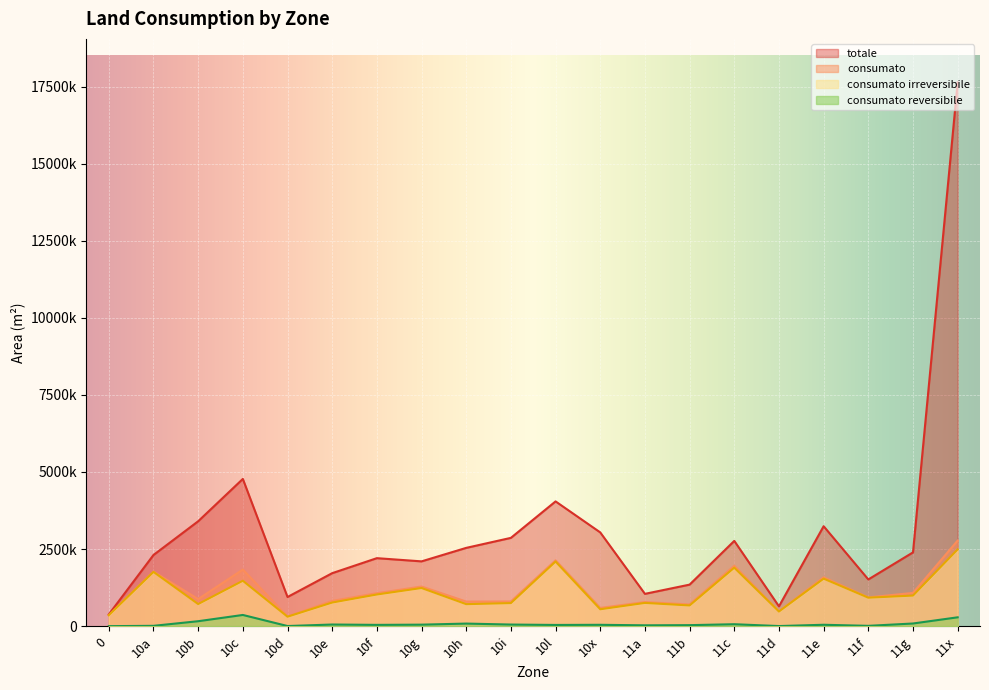

Where is the first local maximum for consumato irreversibile?

10a